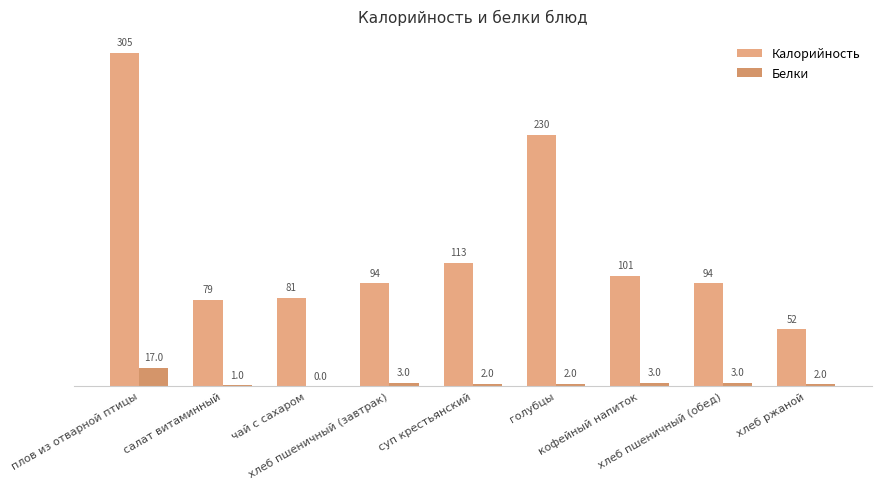

Which series has the largest total across all categories?

Калорийность